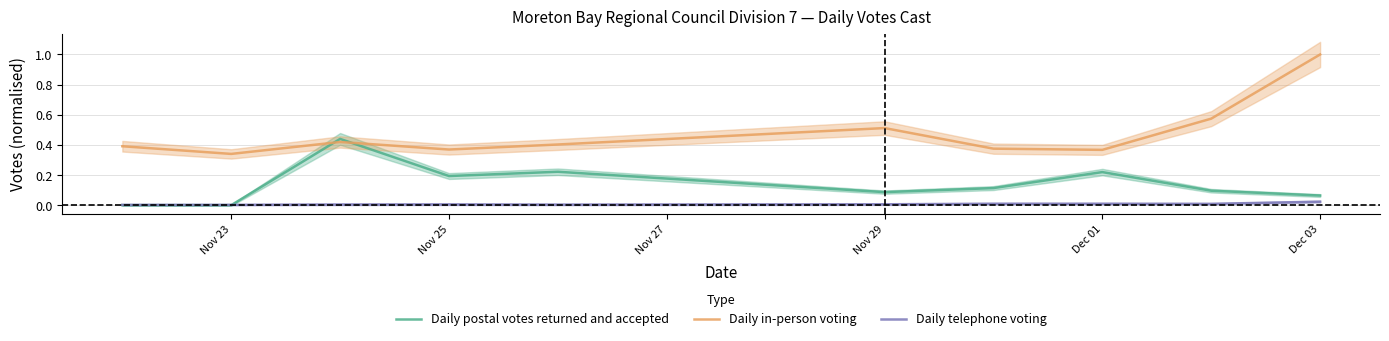

Which series has the widest spread of values?

Daily in-person voting